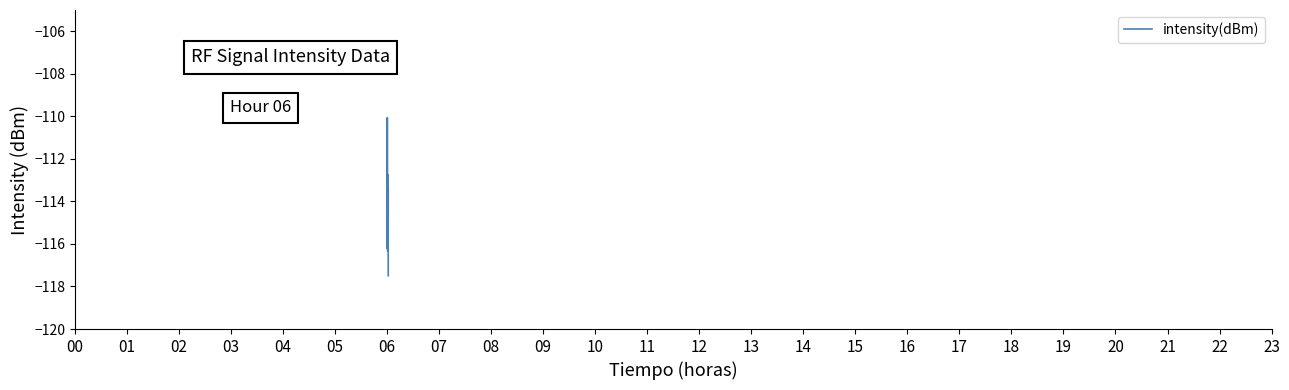

What is the minimum value shown in the chart?

-117.5